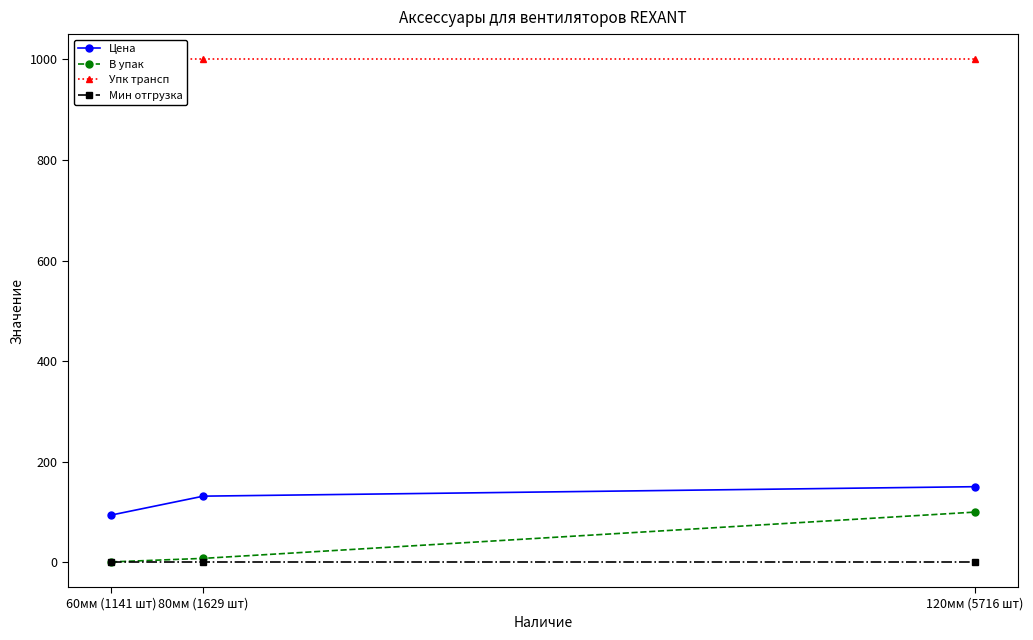

Reading left to right, transcribe all the data shown in this chart.

Цена: 94.1	131.7	150.5
В упак: 1.0	8.0	100.0
Упк трансп: 1000.0	1000.0	1000.0
Мин отгрузка: 1.0	1.0	1.0